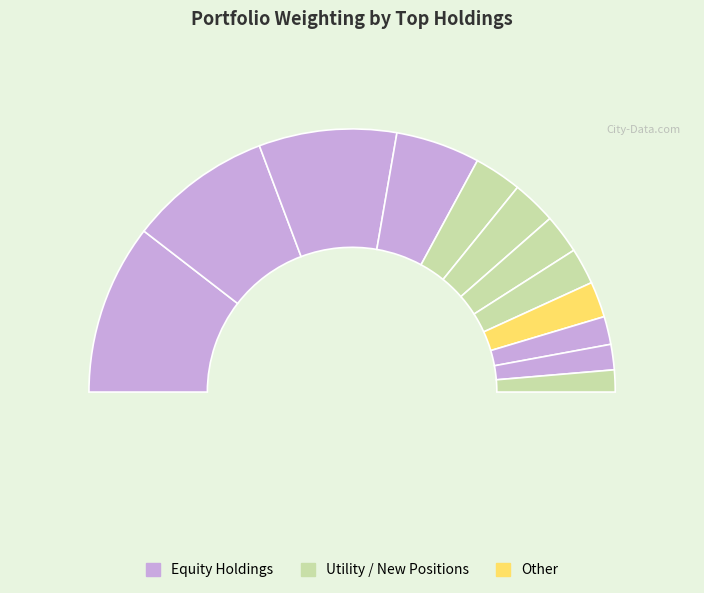

Combined, do TTWO and IAC account for over 50%?

No